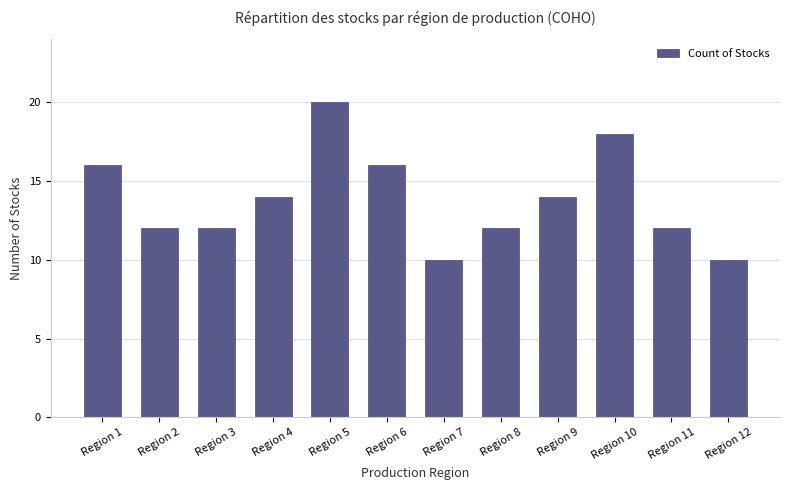

What is the sum of all values?

166